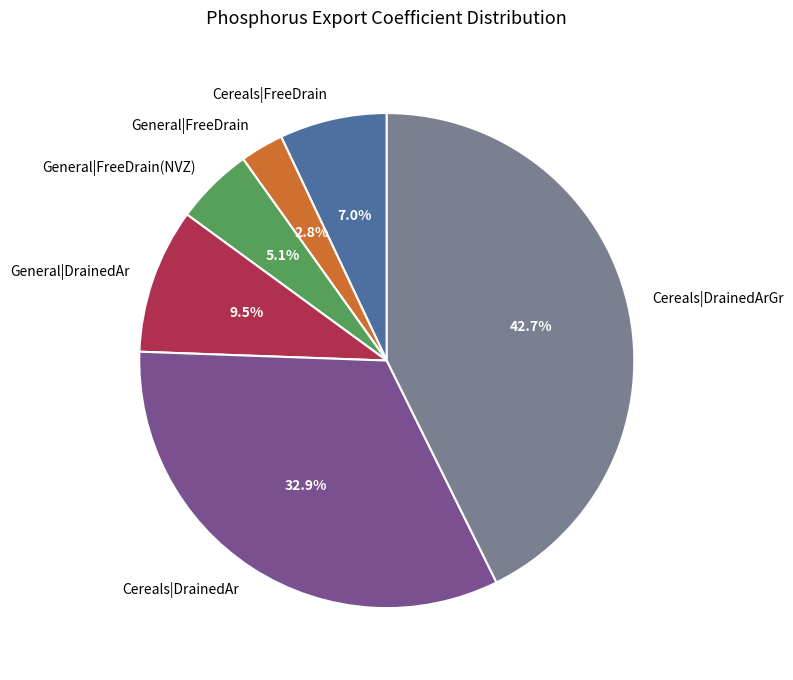

Is there a majority slice in this chart?

No